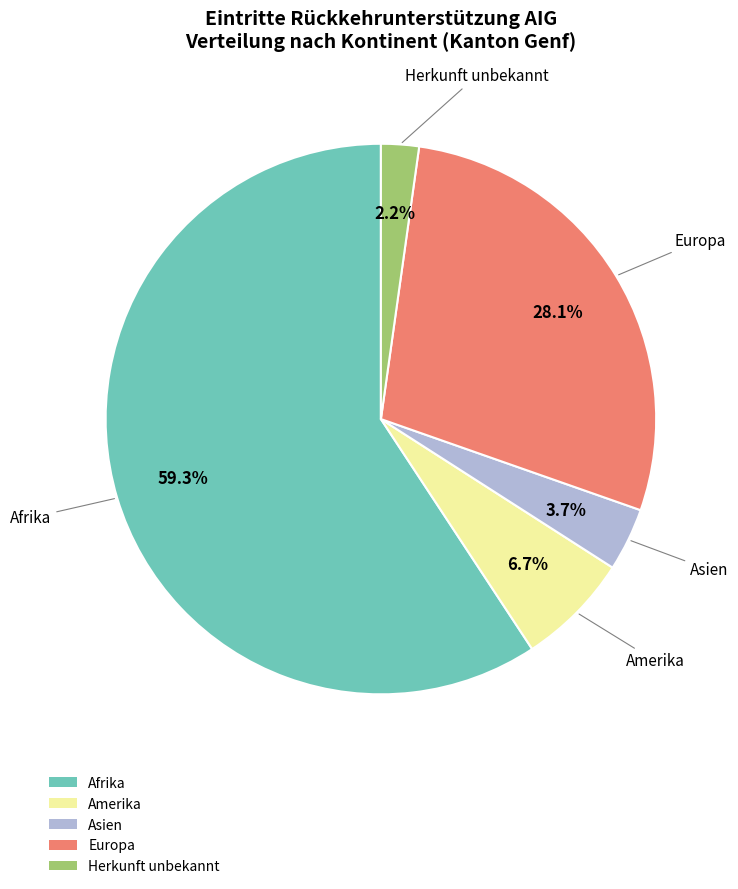

Rank the categories by value from lowest to highest.

Herkunft unbekannt, Asien, Amerika, Europa, Afrika